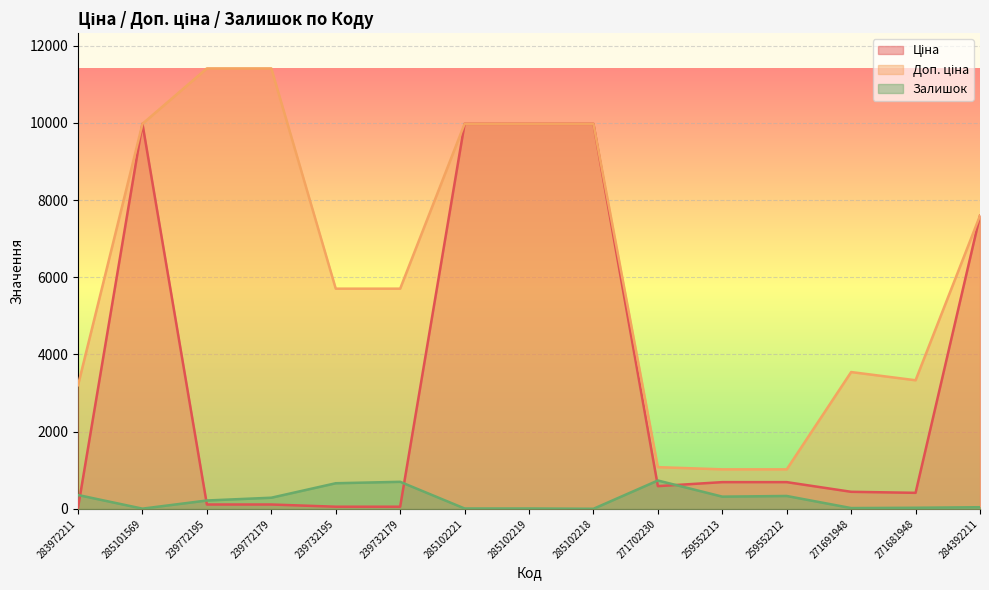

What is the label of the 3rd point from the right?

271691948